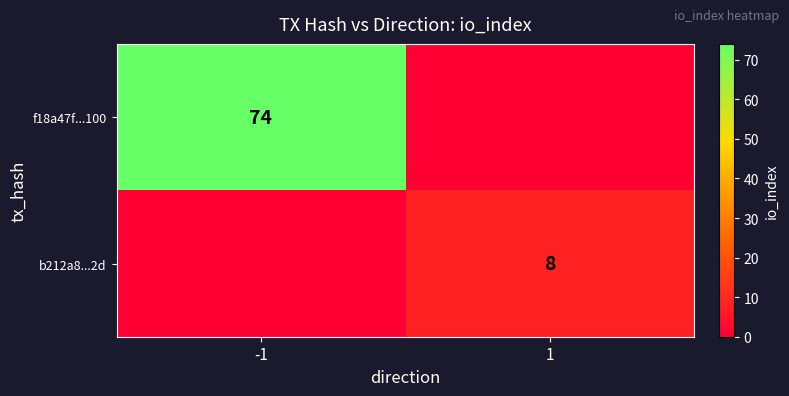

The b212a8...2d series shows 12 at 1. True or false?

False